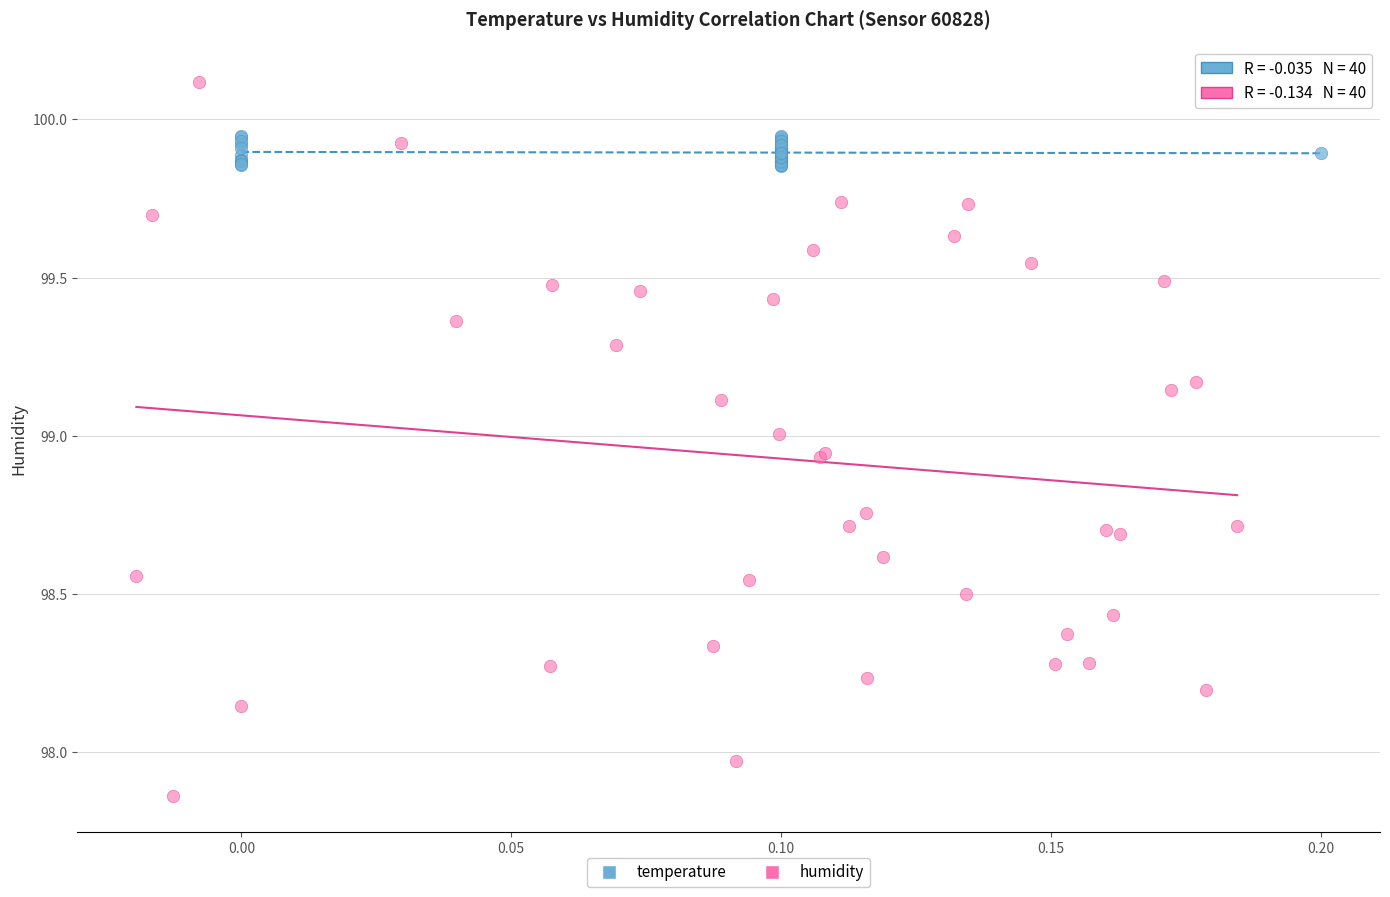

Which series contains the highest Y value?

humidity